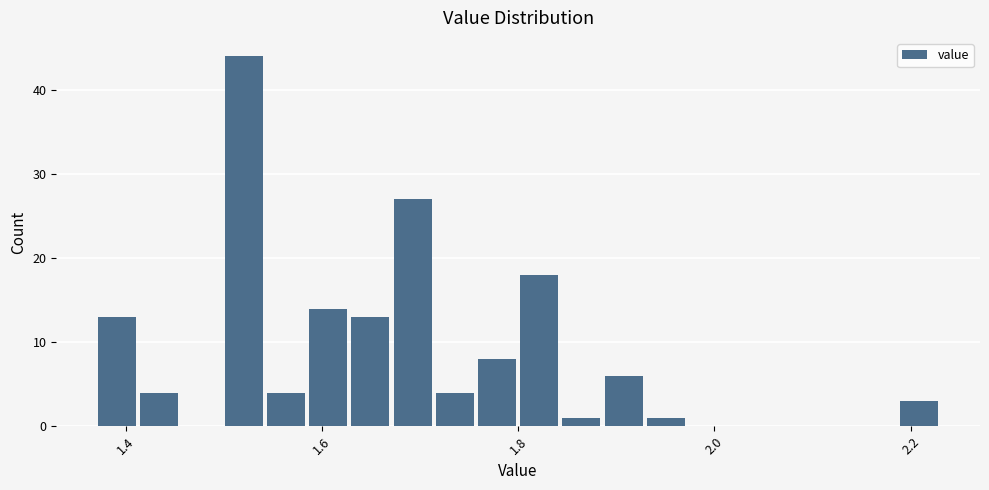

Read against the x-axis, roughly where is the centre of the tallest bar?

1.52